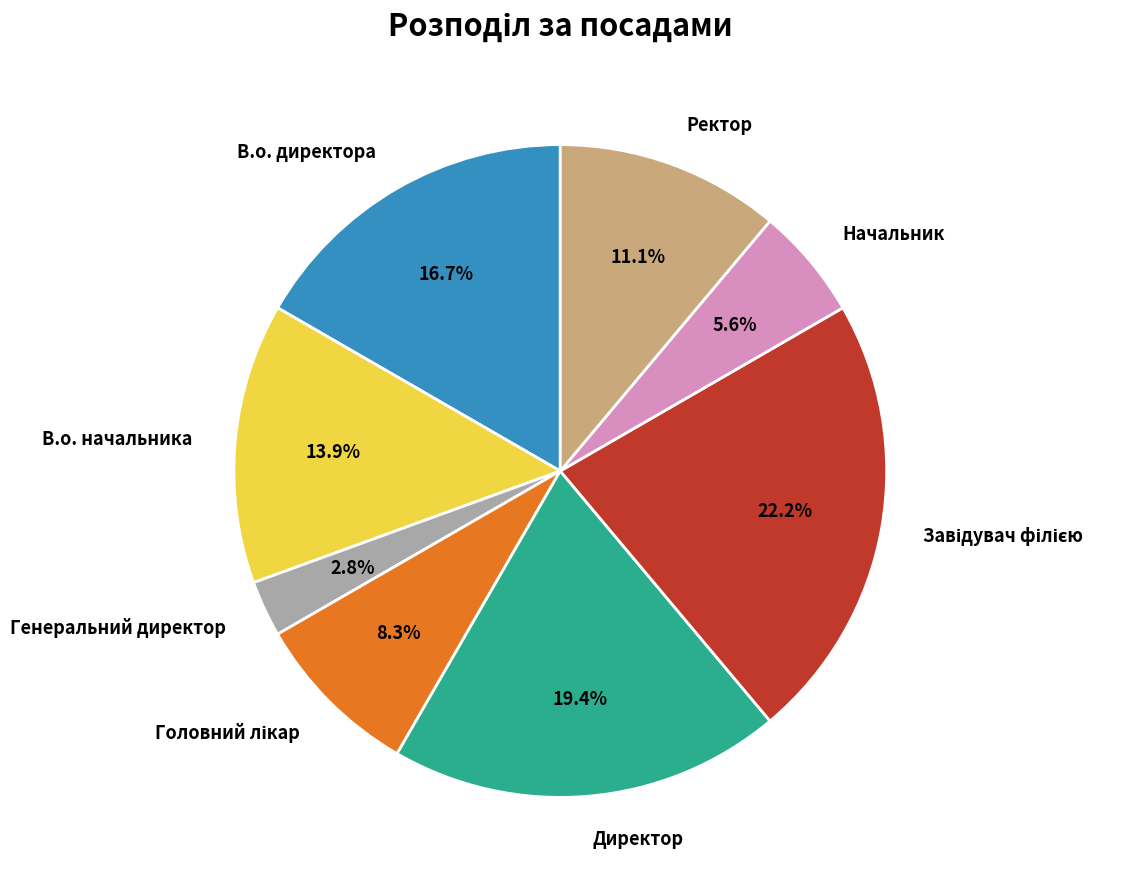

What is the ratio of the value at Ректор to the value at В.о. начальника?

0.8